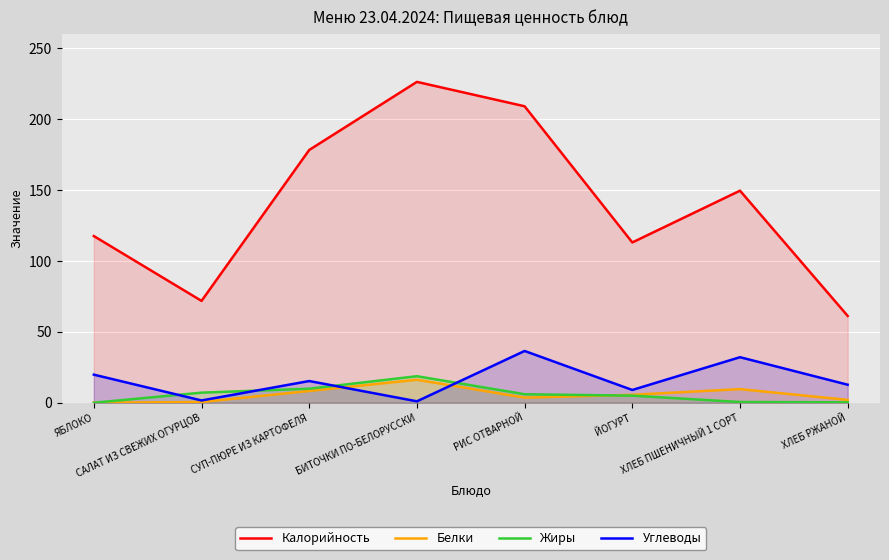

Which has a higher value, САЛАТ ИЗ СВЕЖИХ ОГУРЦОВ or СУП-ПЮРЕ ИЗ КАРТОФЕЛЯ?

СУП-ПЮРЕ ИЗ КАРТОФЕЛЯ